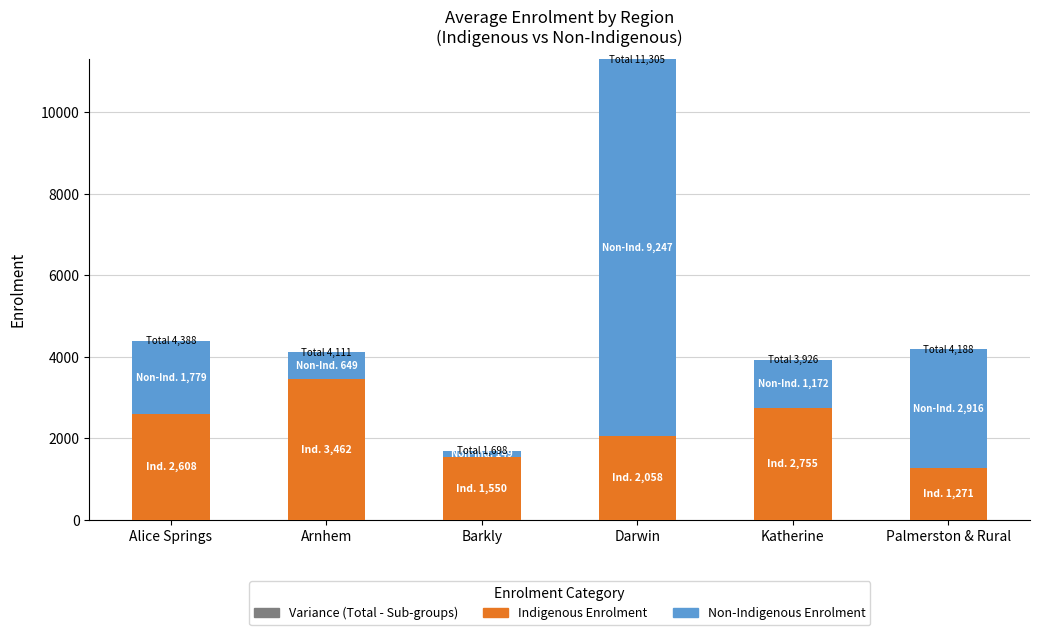

Which has a higher value, Alice Springs or Barkly?

Alice Springs